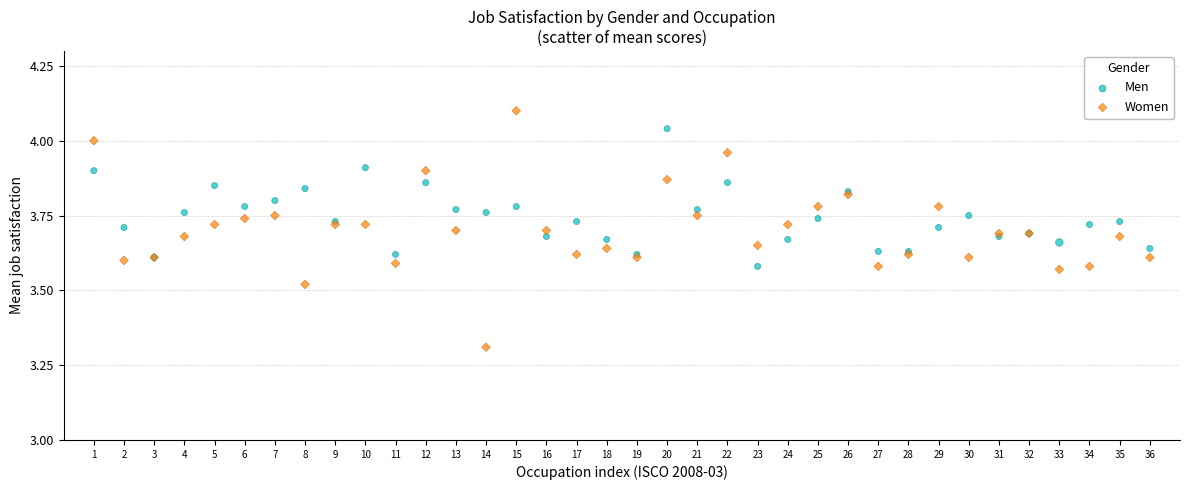

Which series contains the highest Y value?

Women